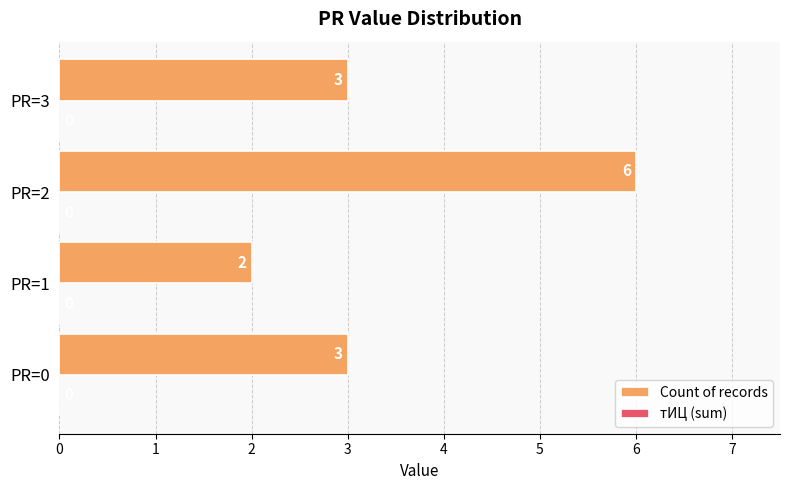

The value at PR=0 is 4. True or false?

False